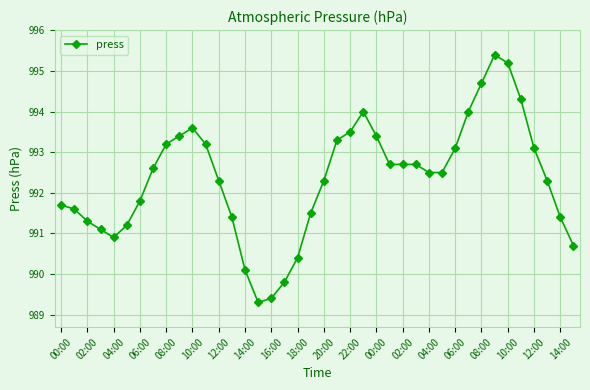

True or false: the data has more than 0 interior local peaks.

True